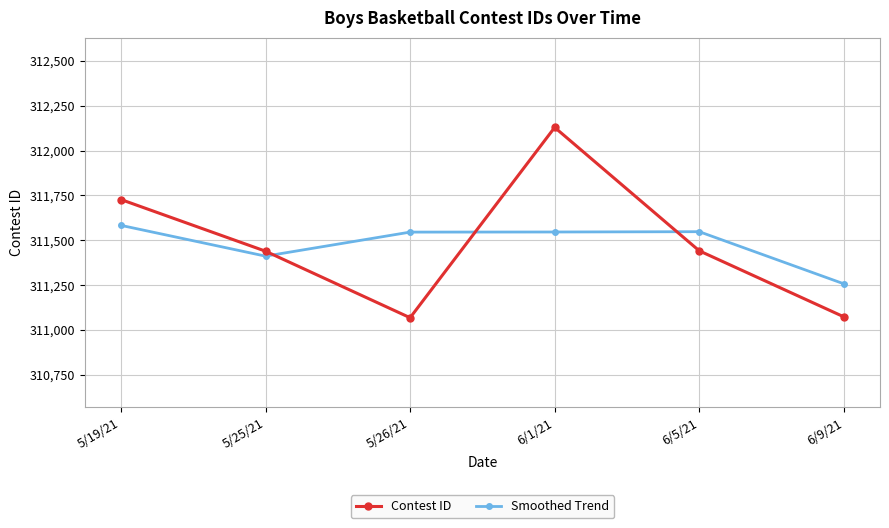

What position from the left is 5/19/21?

1